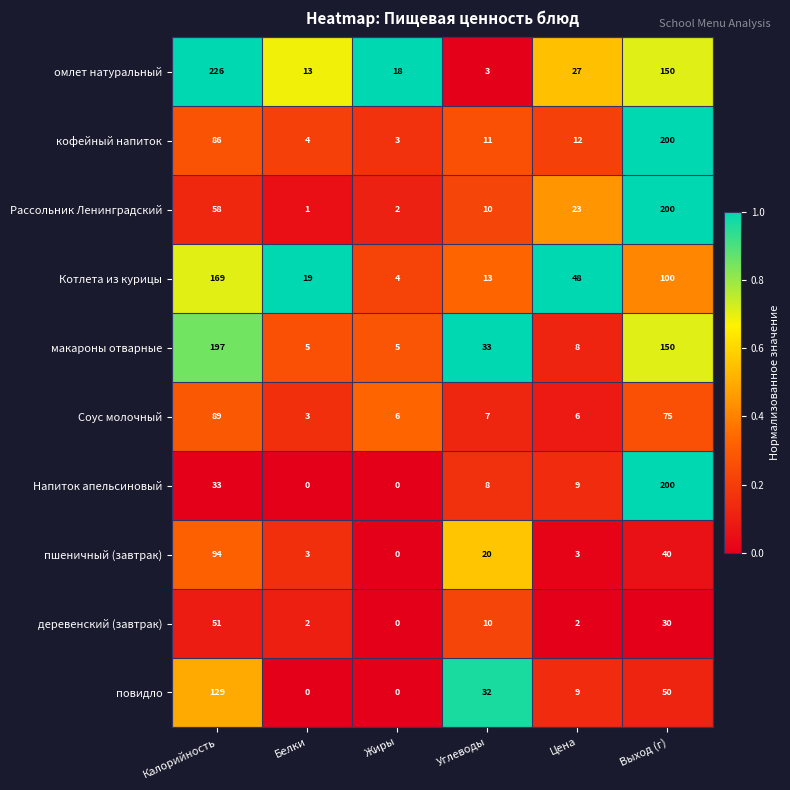

At how many categories does at least one series exceed 0?

6